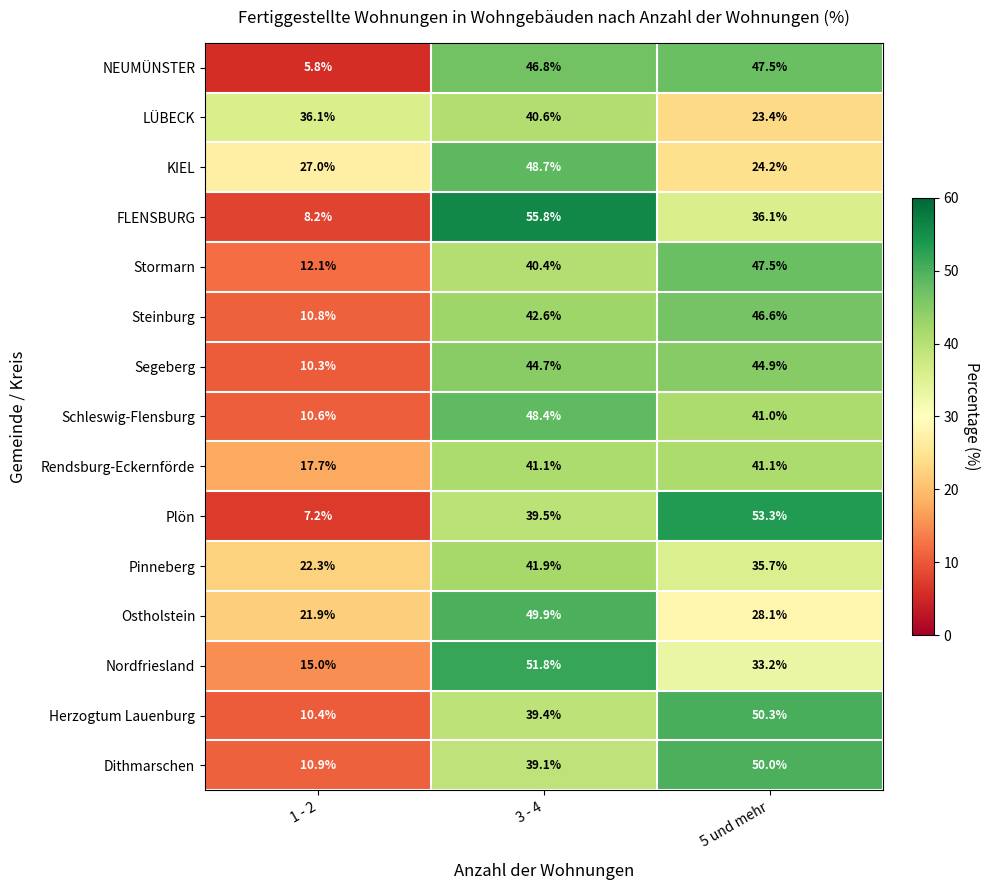

Rank the categories by Schleswig-Flensburg value from lowest to highest.

1 - 2, 5 und mehr, 3 - 4